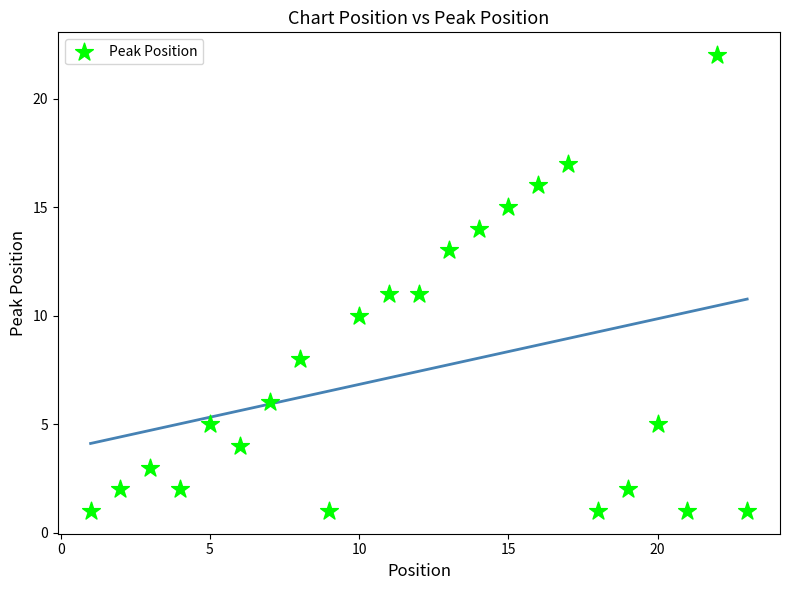

What is the range of X values (max minus min)?

22